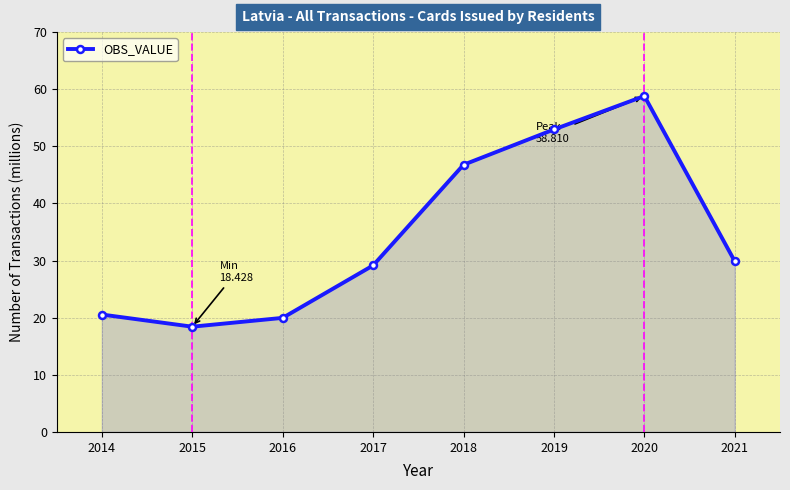

The value at 2020 is 58.8. True or false?

True